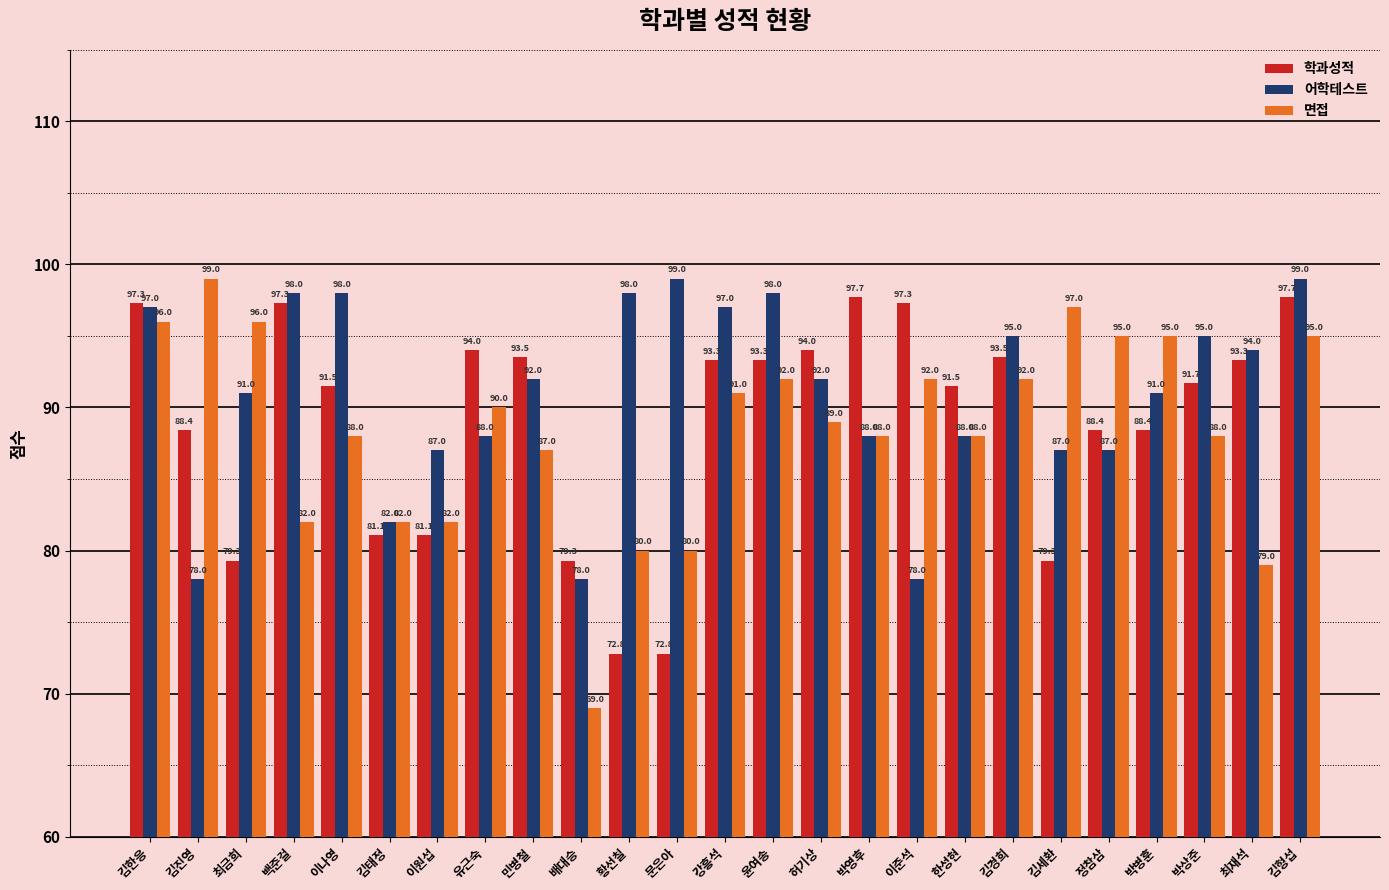

Reading left to right, what are all the values shown in this chart?

학과성적: 김한응=97.3	김진영=88.4	최금희=79.3	백준걸=97.3	이나영=91.5	김태정=81.1	이원섭=81.1	유근숙=94.0	민병철=93.5	배대승=79.3	황선칠=72.8	문은아=72.8	강흥석=93.3	윤여송=93.3	허기상=94.0	박영후=97.7	이준석=97.3	한성현=91.5	김경희=93.5	김세환=79.3	정참삼=88.4	박병훈=88.4	박상준=91.7	최재석=93.3	김형섭=97.7
어학테스트: 김한응=97.0	김진영=78.0	최금희=91.0	백준걸=98.0	이나영=98.0	김태정=82.0	이원섭=87.0	유근숙=88.0	민병철=92.0	배대승=78.0	황선칠=98.0	문은아=99.0	강흥석=97.0	윤여송=98.0	허기상=92.0	박영후=88.0	이준석=78.0	한성현=88.0	김경희=95.0	김세환=87.0	정참삼=87.0	박병훈=91.0	박상준=95.0	최재석=94.0	김형섭=99.0
면접: 김한응=96.0	김진영=99.0	최금희=96.0	백준걸=82.0	이나영=88.0	김태정=82.0	이원섭=82.0	유근숙=90.0	민병철=87.0	배대승=69.0	황선칠=80.0	문은아=80.0	강흥석=91.0	윤여송=92.0	허기상=89.0	박영후=88.0	이준석=92.0	한성현=88.0	김경희=92.0	김세환=97.0	정참삼=95.0	박병훈=95.0	박상준=88.0	최재석=79.0	김형섭=95.0